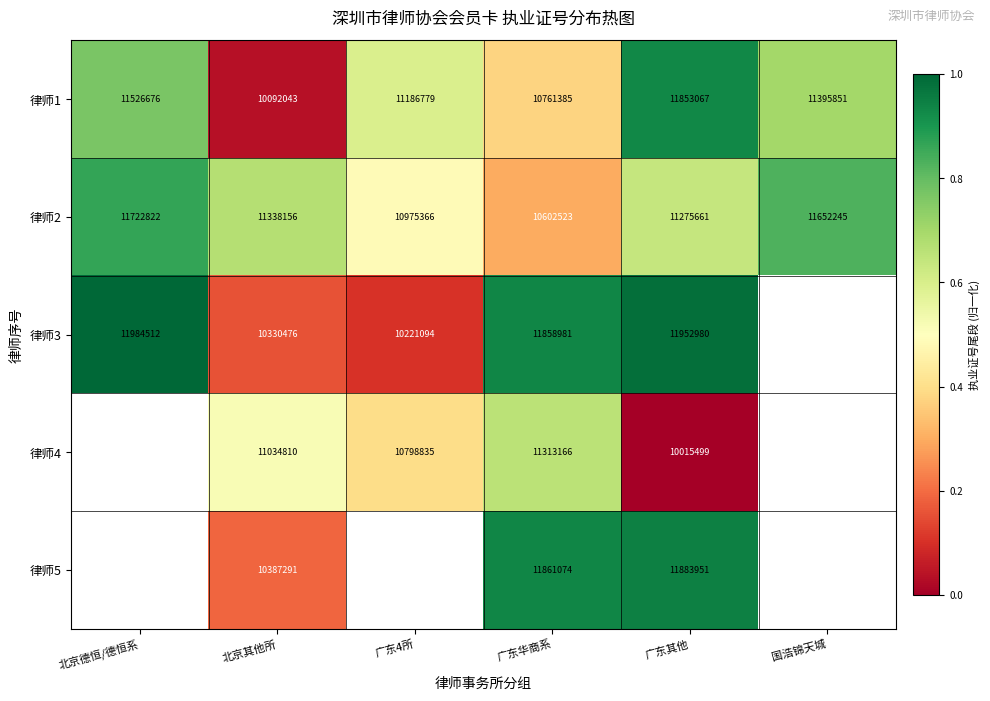

At which label does 律师1 first exceed 11395851?

北京德恒/德恒系